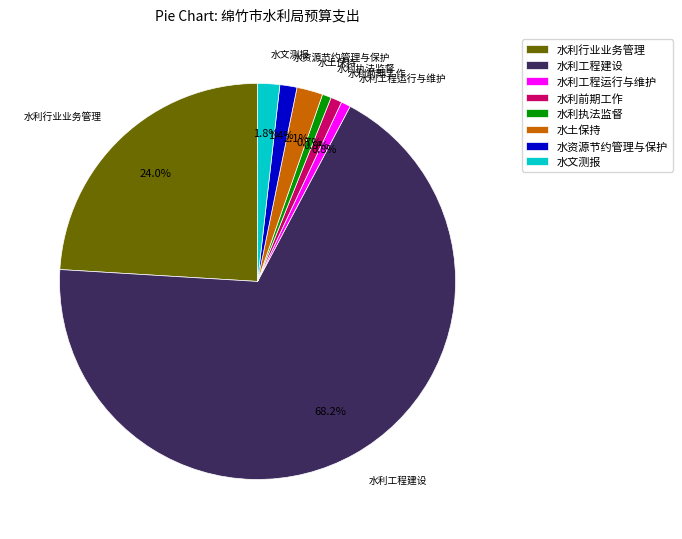

To the nearest percent, what portion does 水利前期工作 represent?

1%